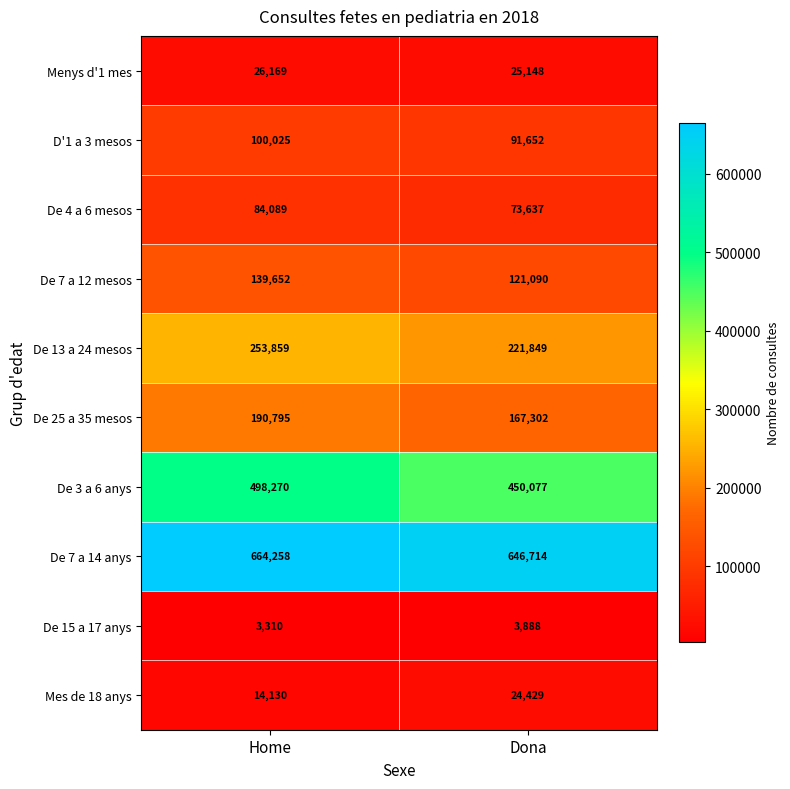

What is the average value of the De 7 a 14 anys series?

655486